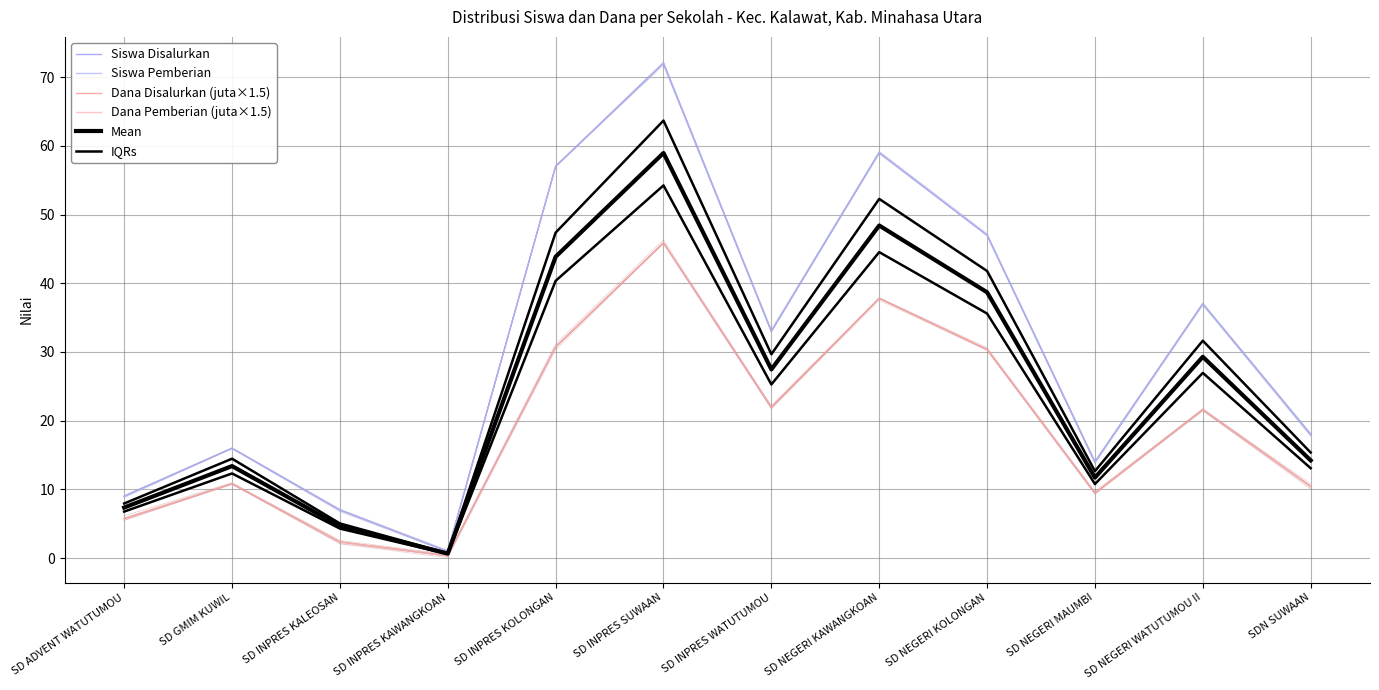

True or false: Siswa Pemberian and Dana Pemberian (juta×1.5) intersect in this chart.

False